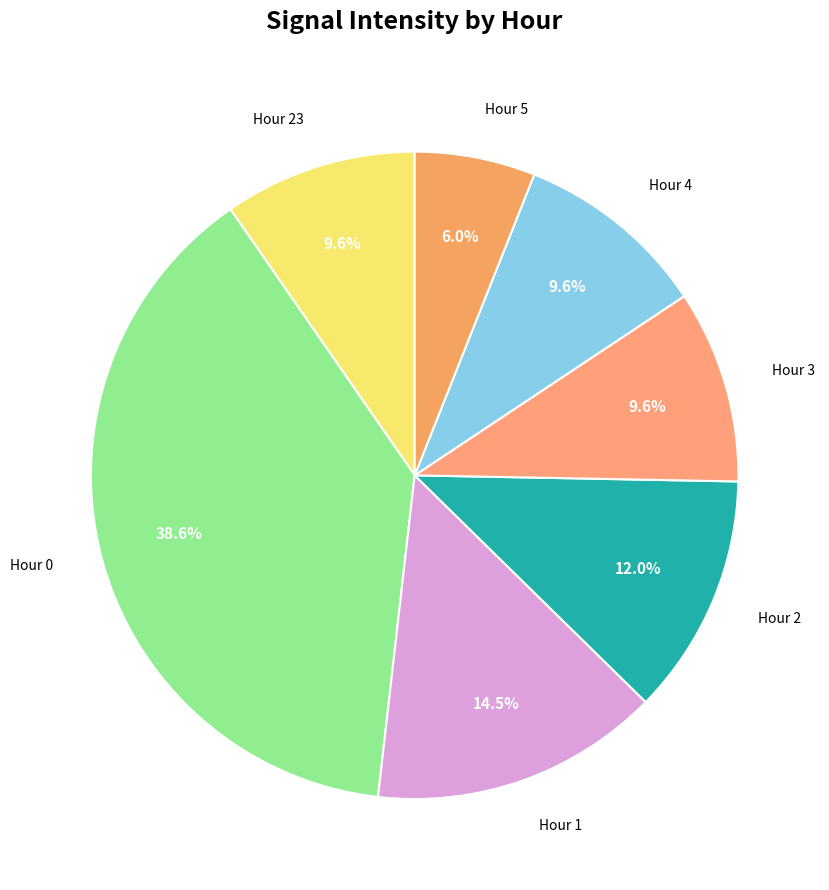

Is there a majority slice in this chart?

No